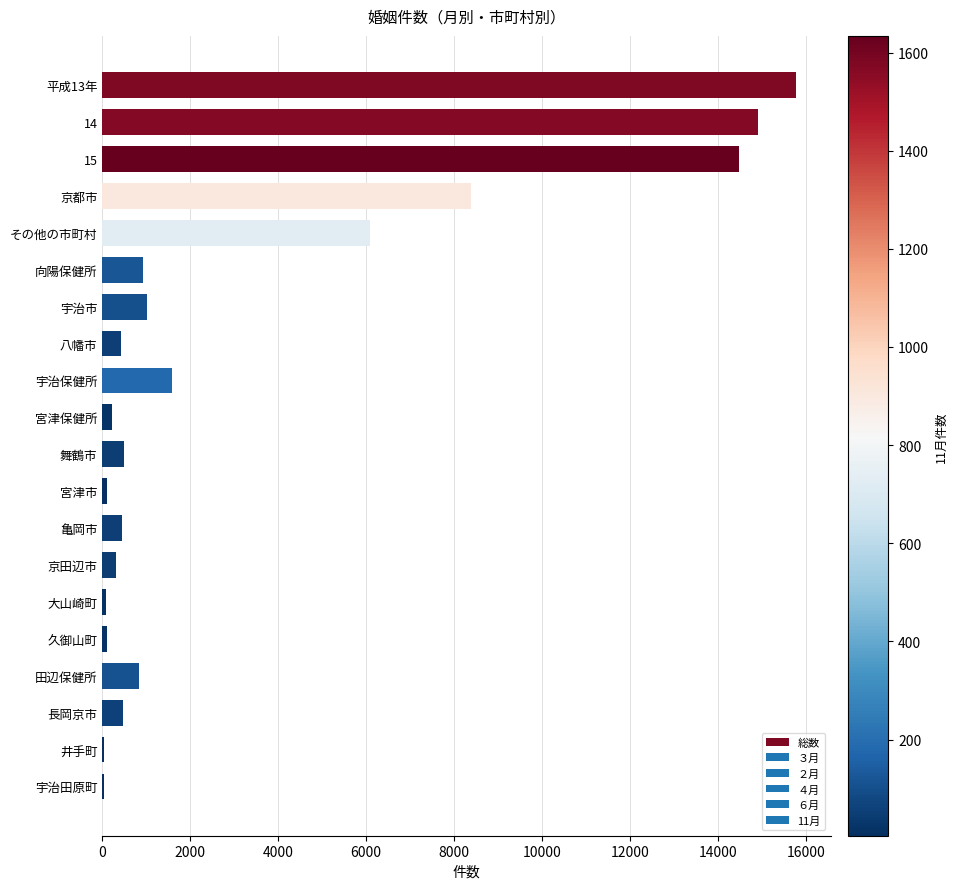

How many data points does each series have?

20